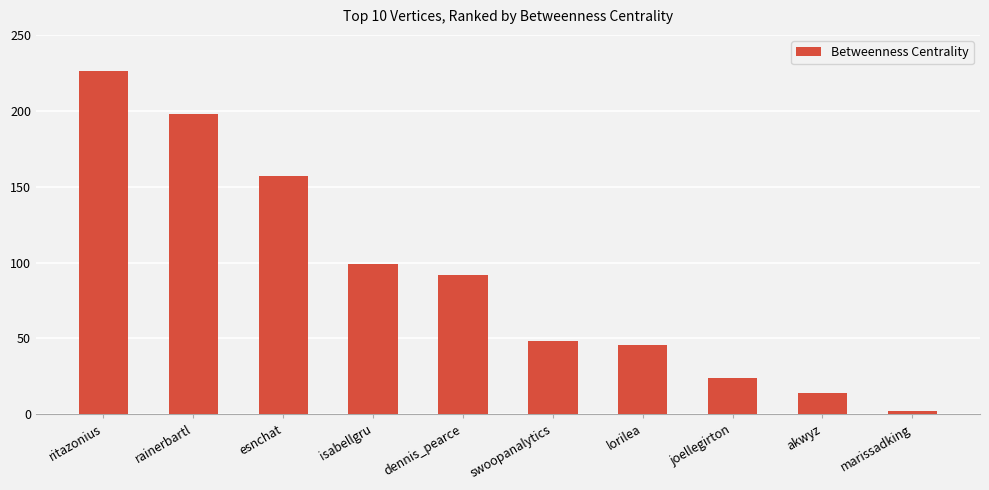

Where does the data first go above 92?

ritazonius